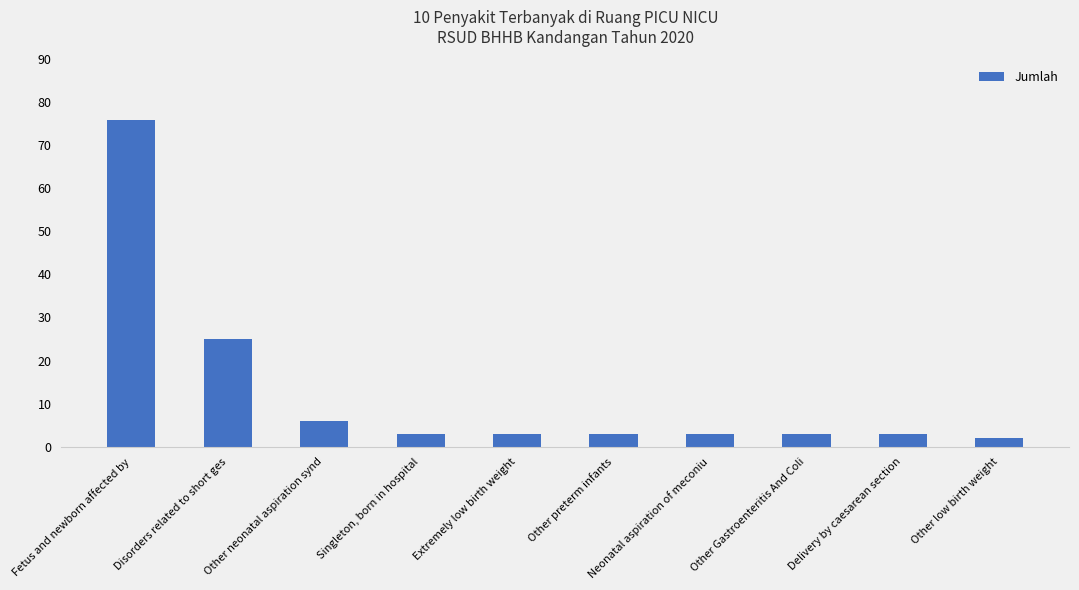

Is it true that the value at Disorders related to short ges is 25?

True